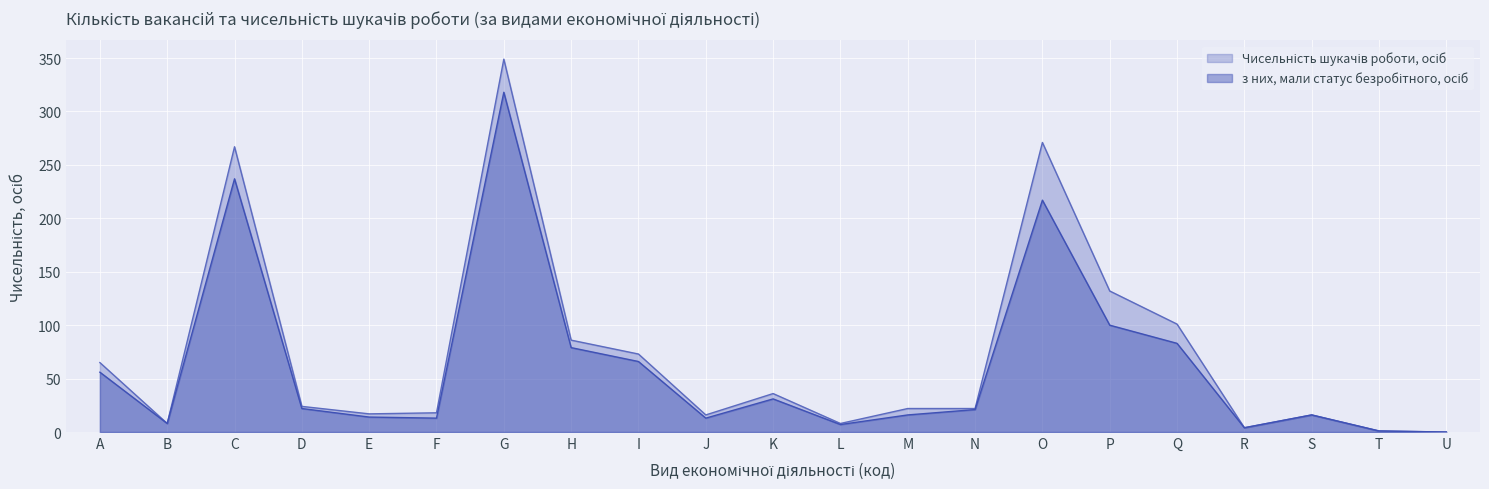

Which series has the largest range (max minus min)?

Чисельність шукачів роботи, осіб